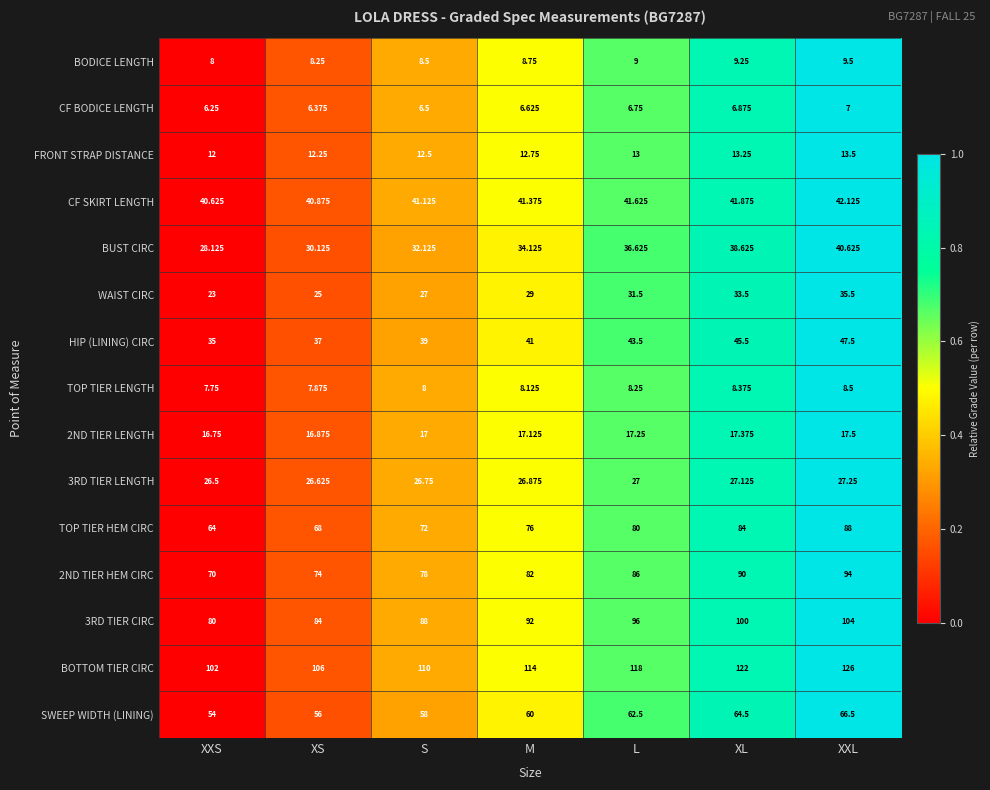

Where is SWEEP WIDTH (LINING) nearest to the value 60?

M